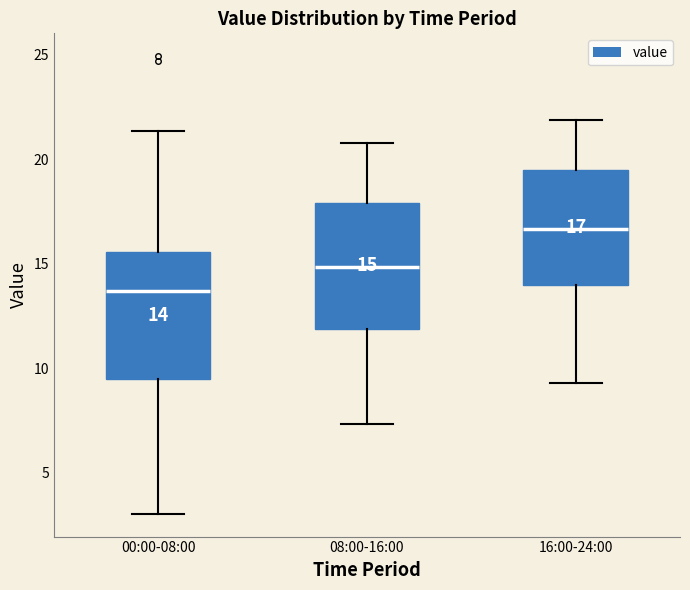

Which box's median line is the lowest?

00:00-08:00